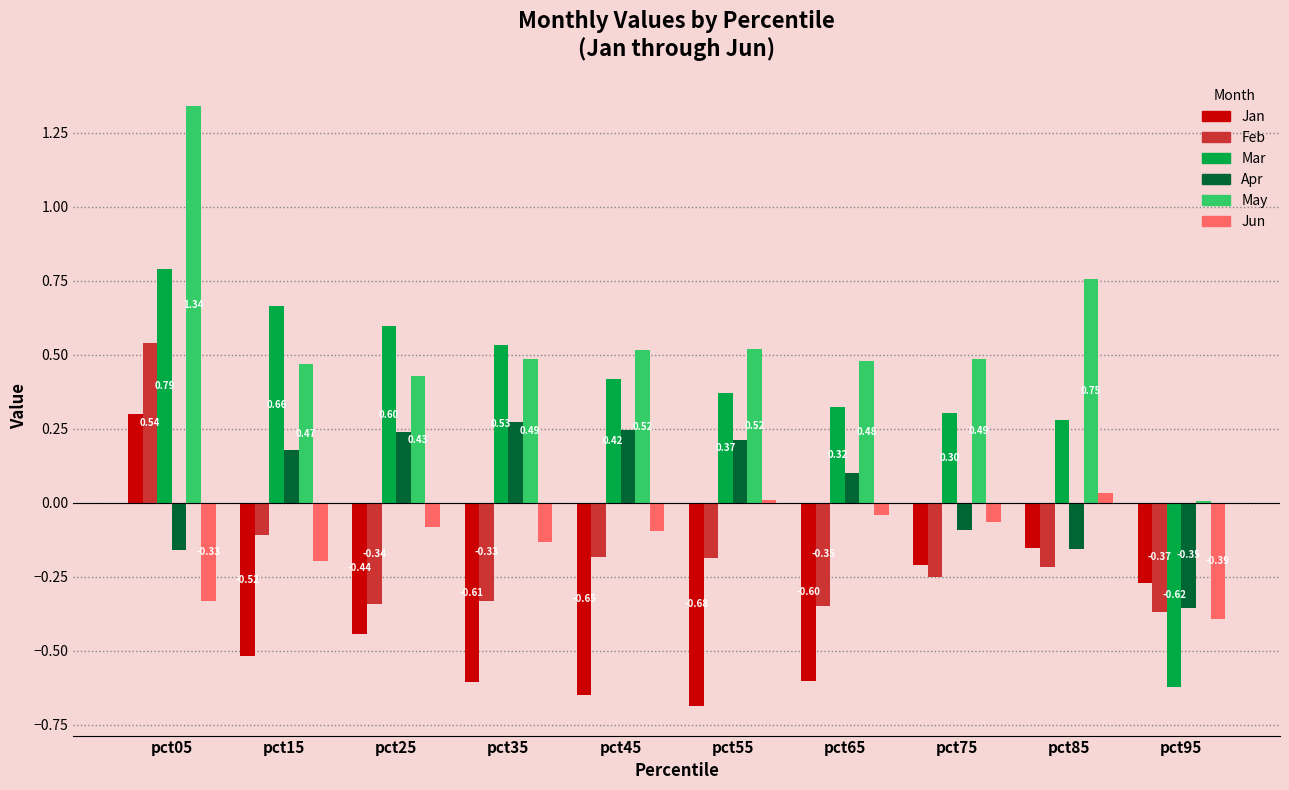

What is the total value across all series at pct05?

2.5